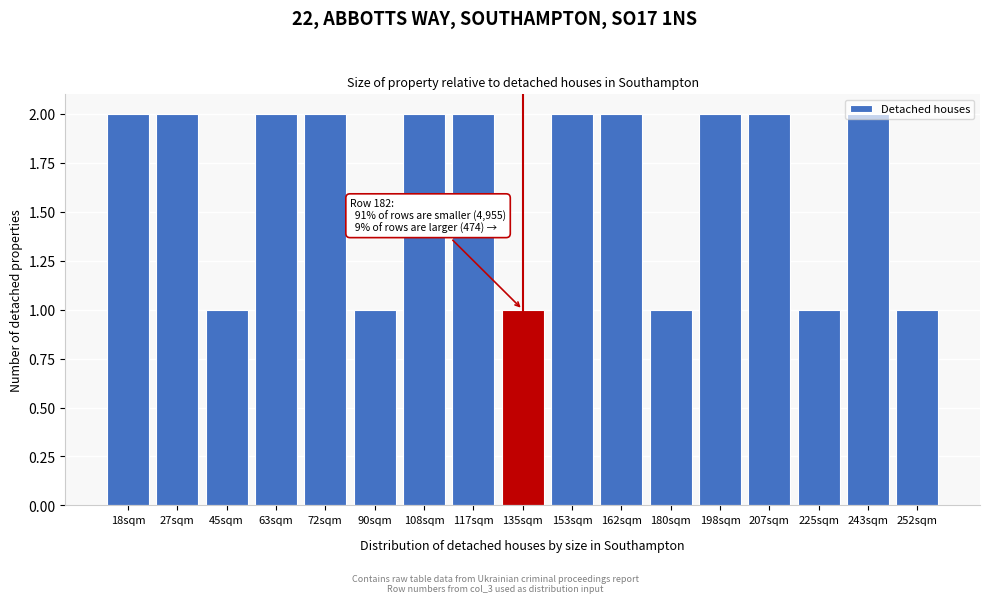

What is the sum of all values?

28